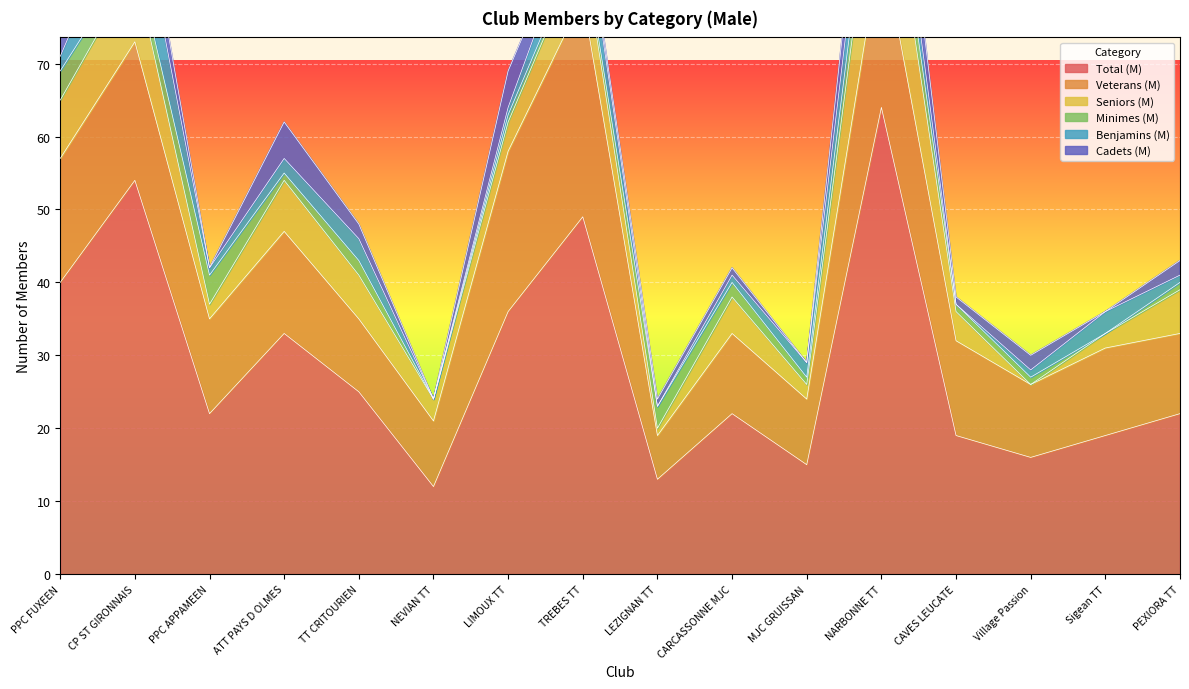

Which series changed the most between CARCASSONNE MJC and CAVES LEUCATE?

Total (M)